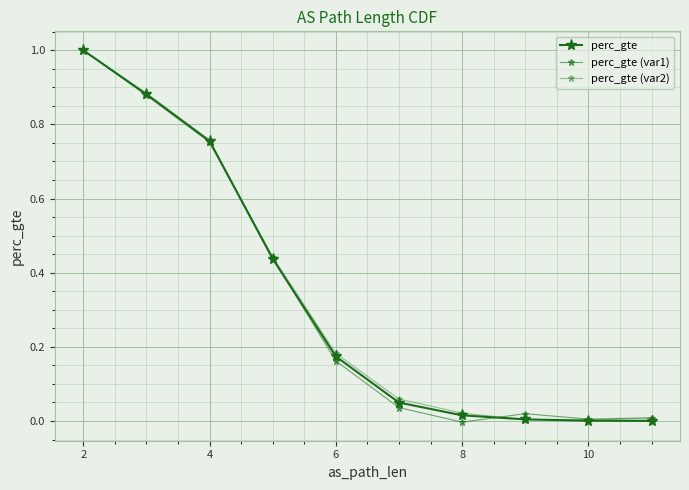

Reading left to right, transcribe all the data shown in this chart.

perc_gte: 1.0	0.9	0.8	0.4	0.2	0.0	0.0	0.0	0.0	0.0
perc_gte (var1): 1.0	0.9	0.8	0.4	0.2	0.0	-0.0	0.0	0.0	0.0
perc_gte (var2): 1.0	0.9	0.8	0.4	0.2	0.1	0.0	0.0	0.0	0.0